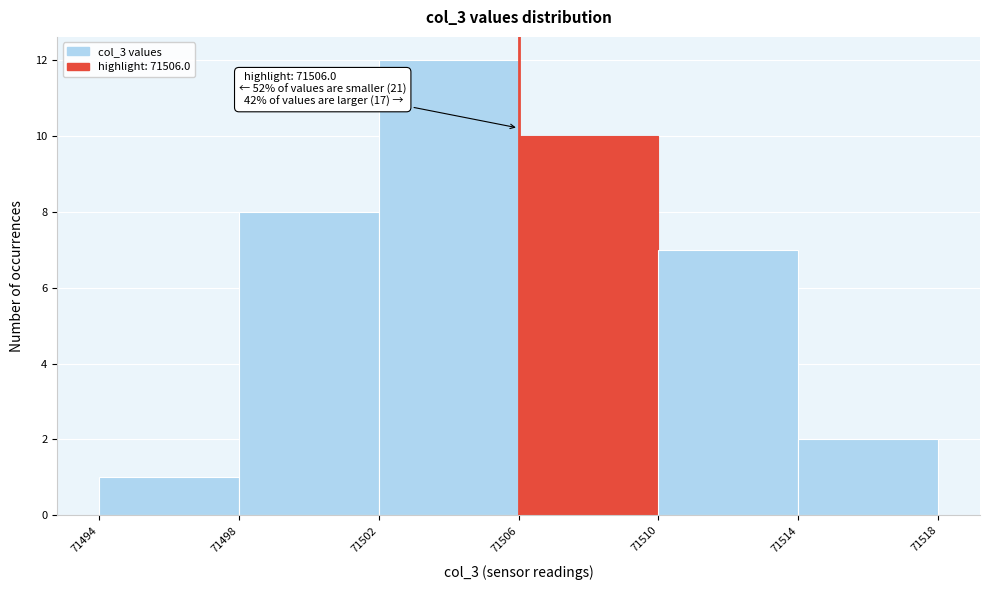

Over which range of the x-axis is the bar tallest?

71502 to 71506